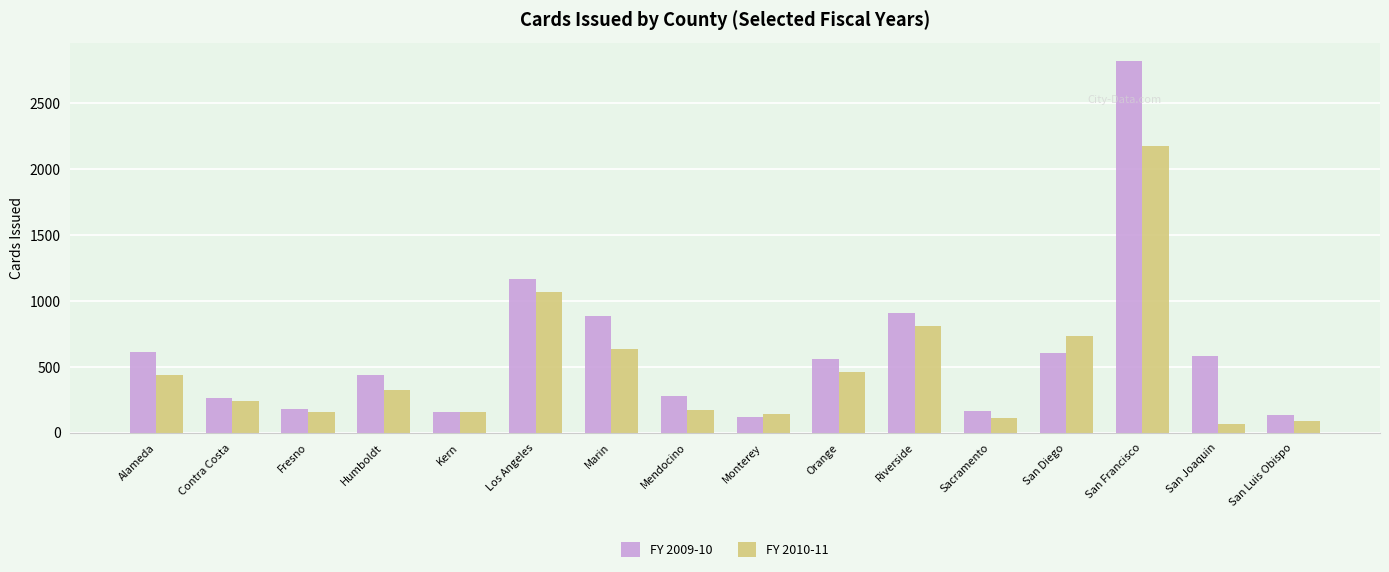

List the series in order of their overall mean, lowest first.

FY 2010-11, FY 2009-10